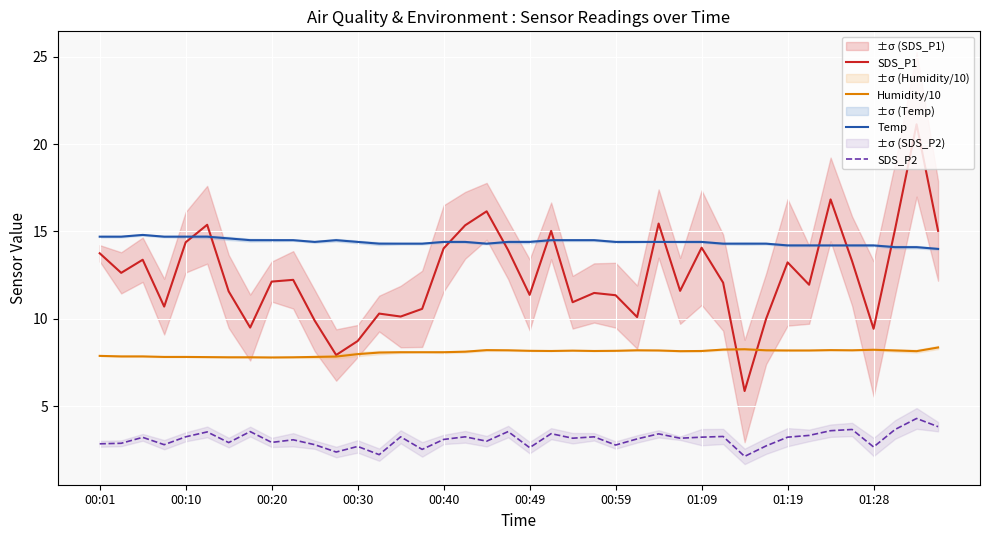

What are all the series names shown in the legend?

SDS_P1, Humidity/10, Temp, SDS_P2